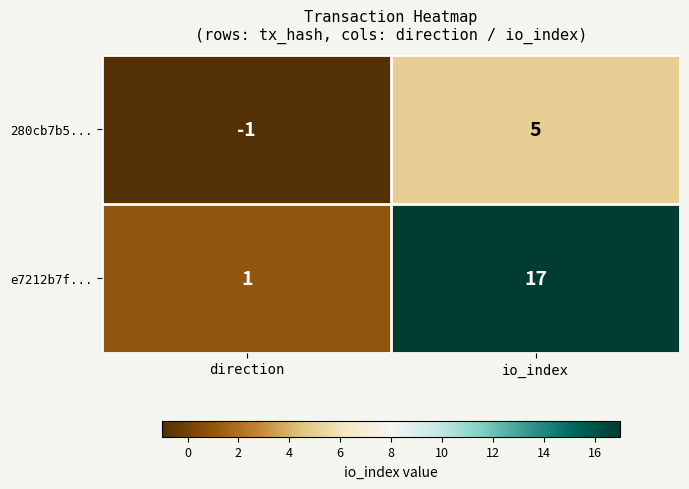

Which series has the largest total across all categories?

e7212b7f...